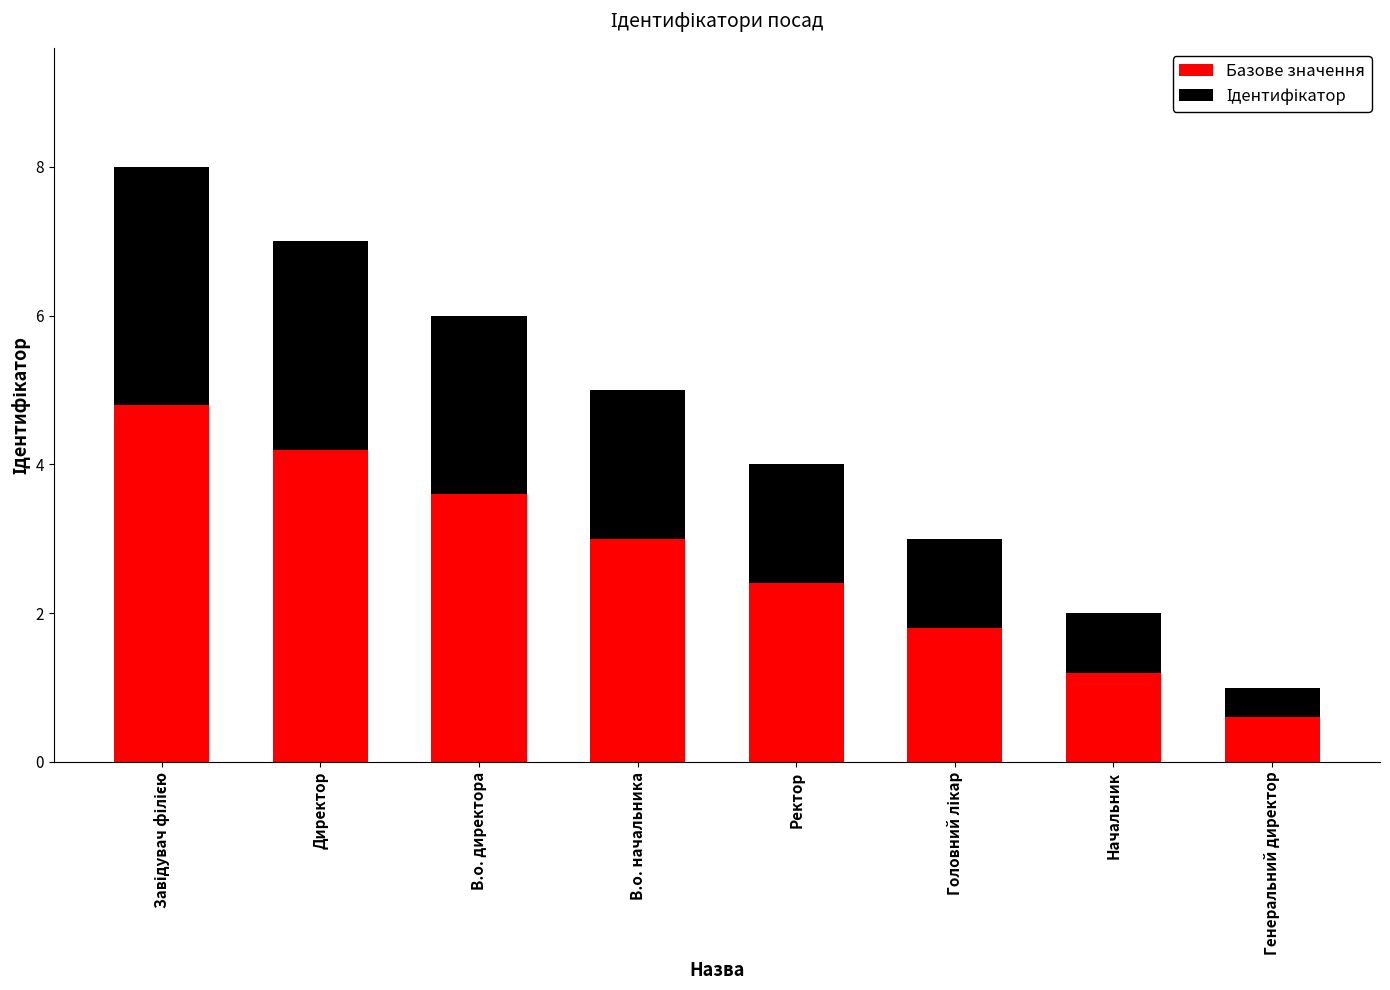

What is the sum of the Базове значення values at В.о. начальника and Ректор?

5.4